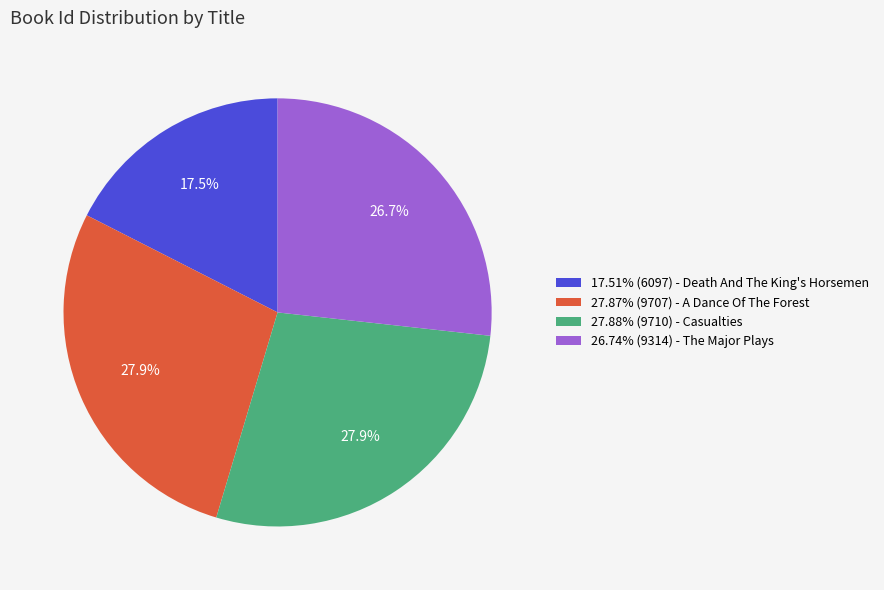

Does 27.88% (9710) - Casualties account for over 50% of the chart?

No